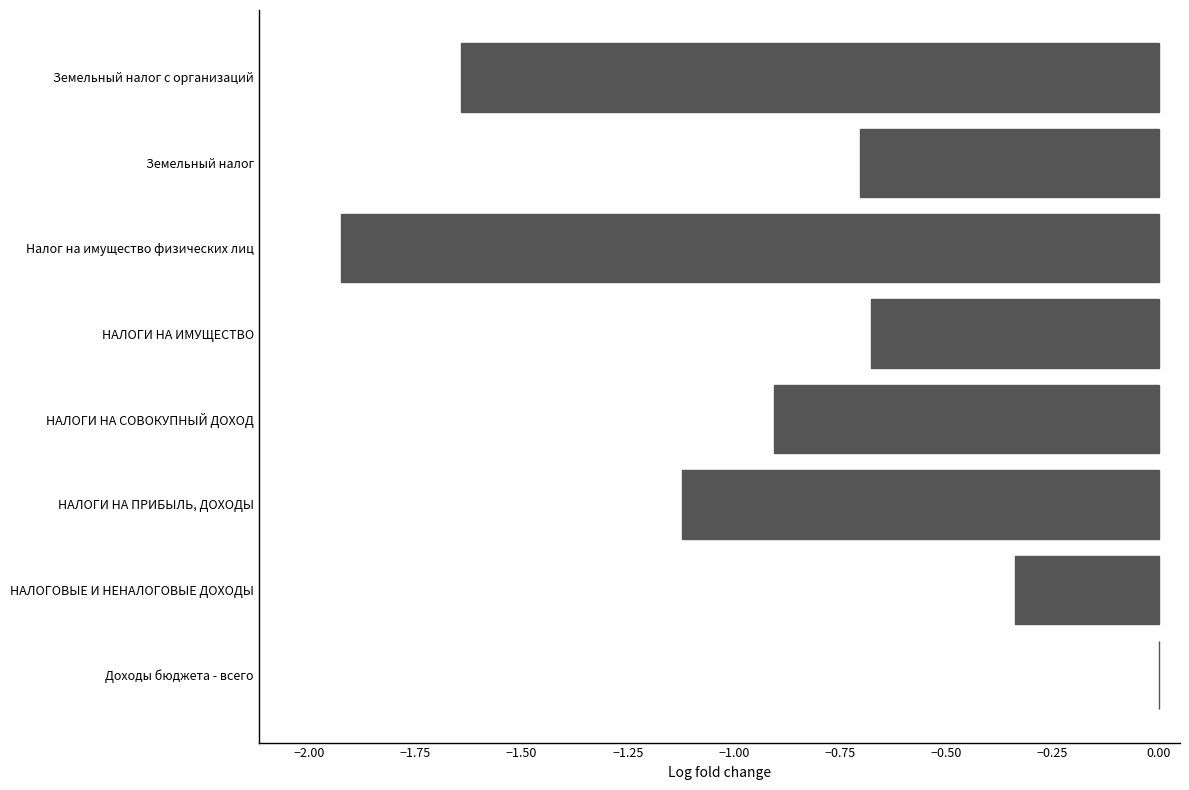

What is the sum of all values?

-7.3